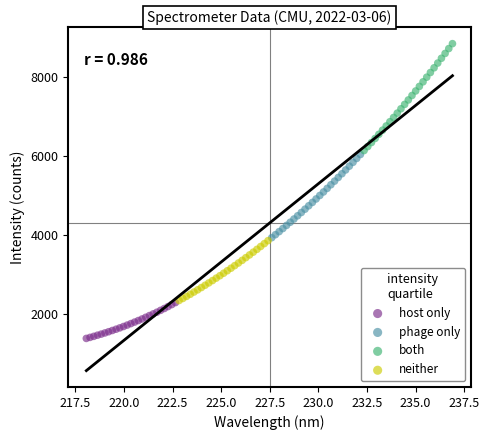

Which series contains the highest Y value?

both